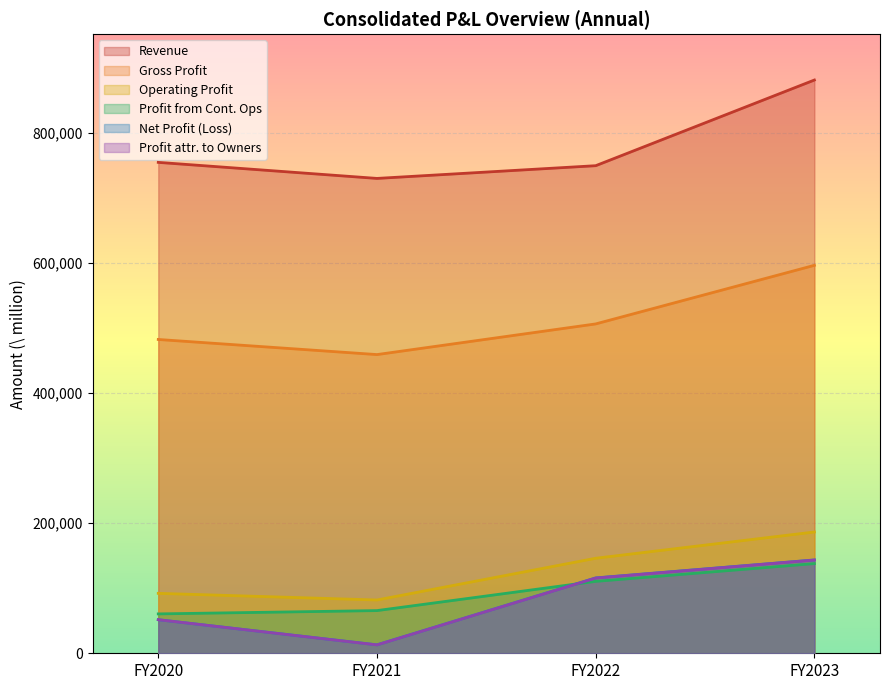

What is the smallest value displayed?

12918